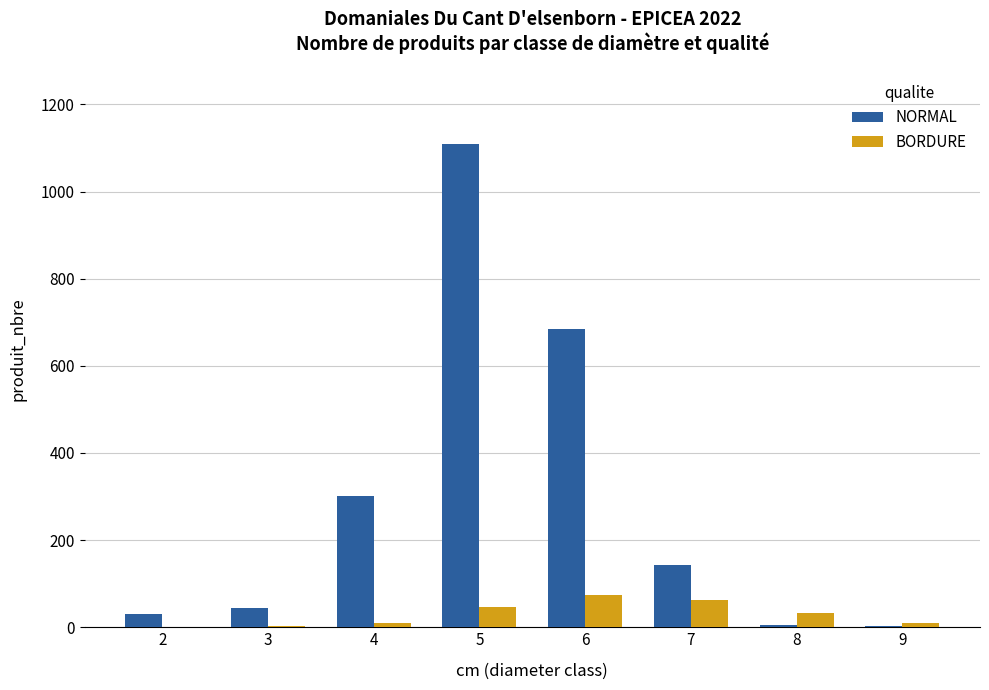

Is the value of NORMAL at 6 greater than the value of BORDURE at 7?

Yes